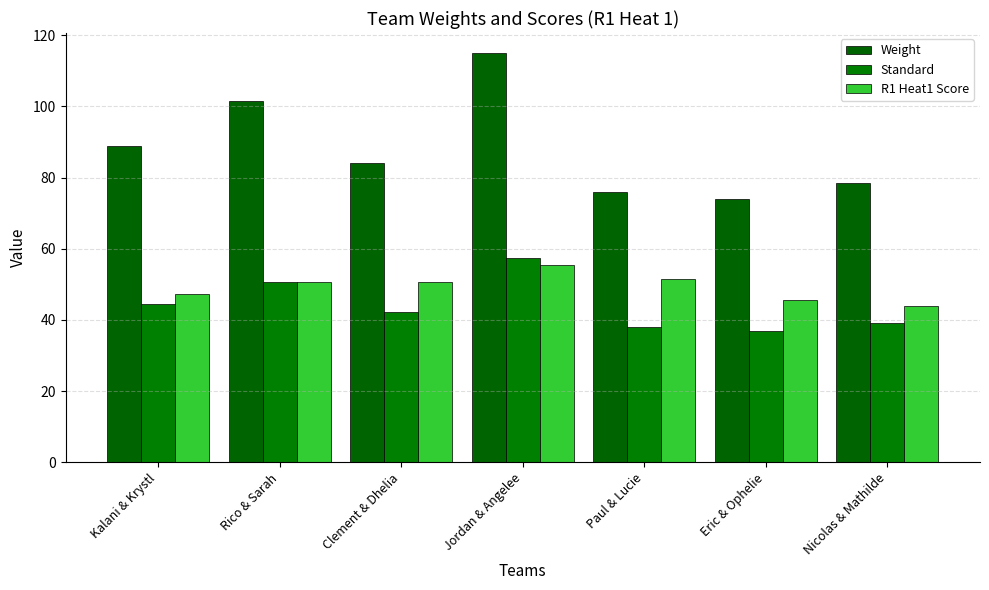

The value of R1 Heat1 Score at Rico & Sarah is 50.7. True or false?

True